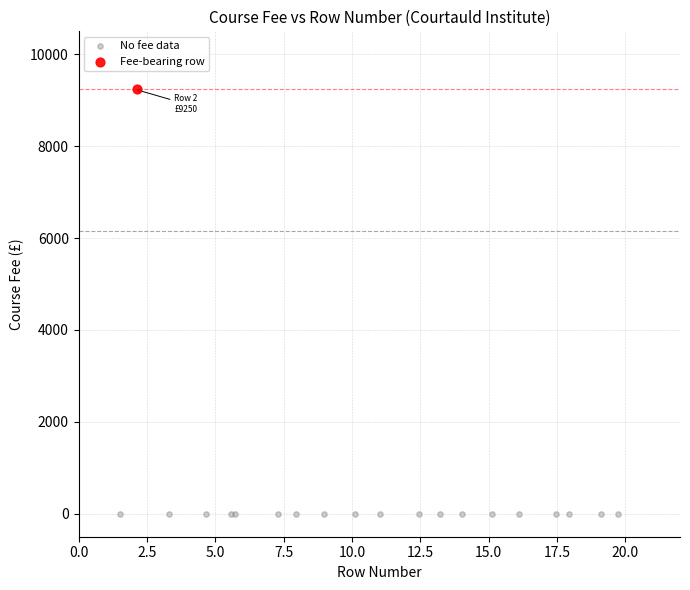

What are all the series names shown in the legend?

No fee data, Fee-bearing row